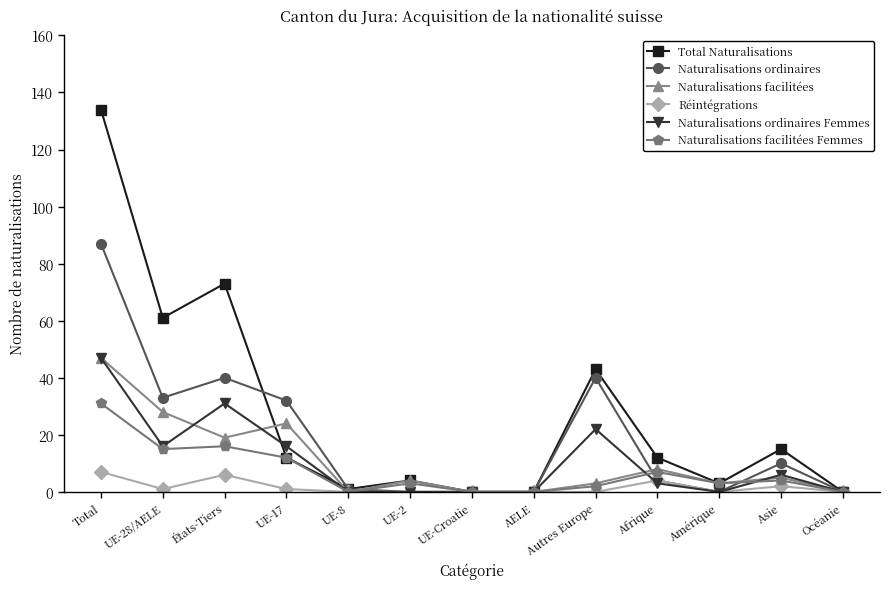

What is the difference between the highest and lowest values at États-Tiers?

67